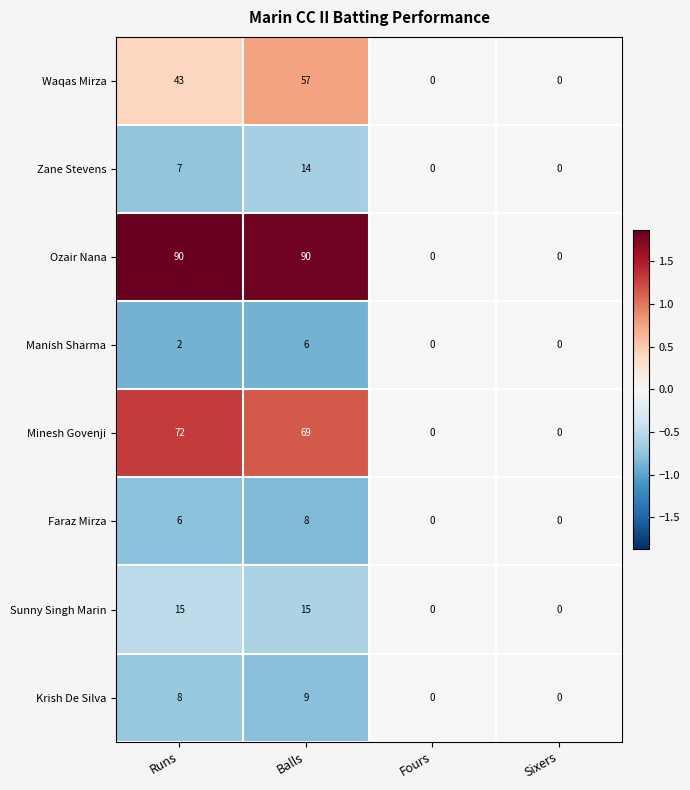

Is it true that Zane Stevens equals 10 at Runs?

False